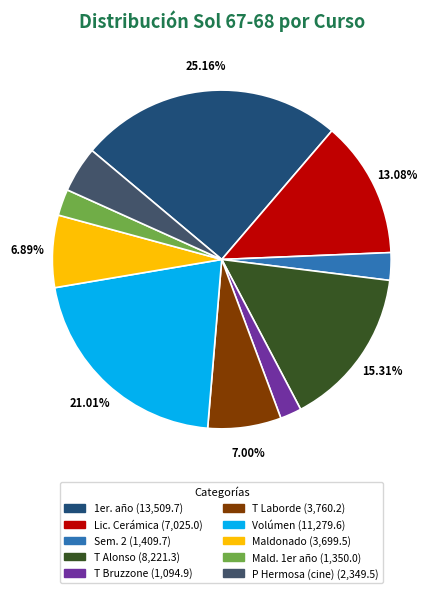

The Sem. 2 slice represents 3% of the pie. True or false?

True